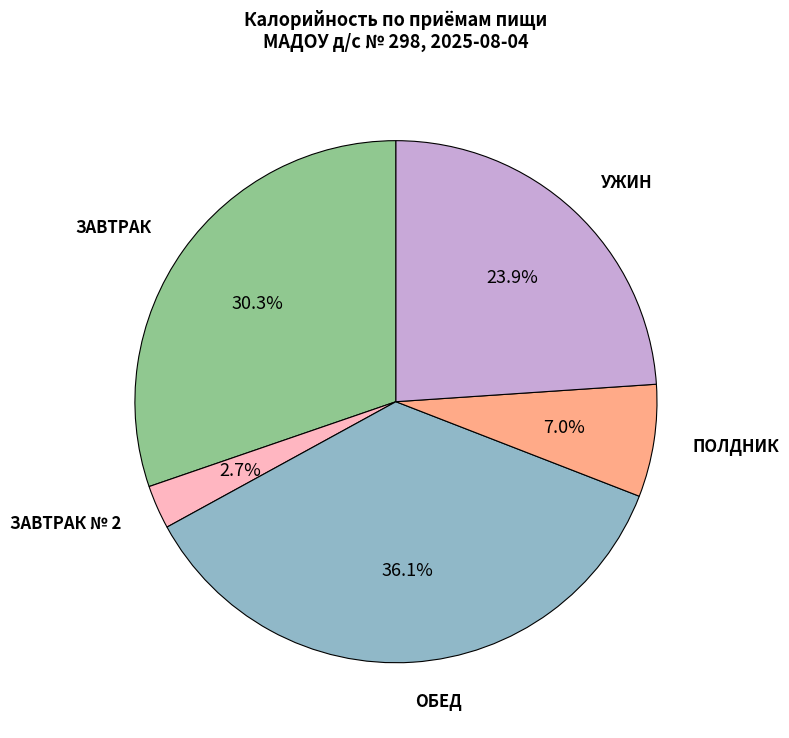

Which category has the biggest portion of the pie?

ОБЕД